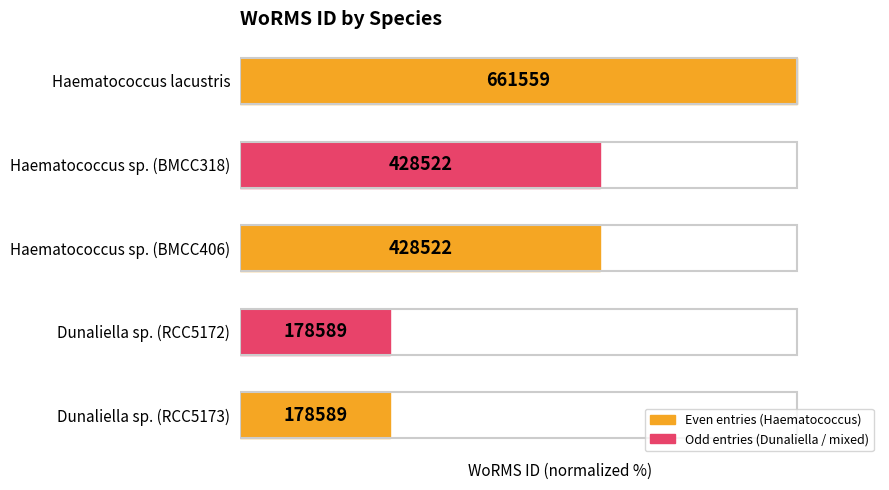

Are the bars horizontal?

Yes